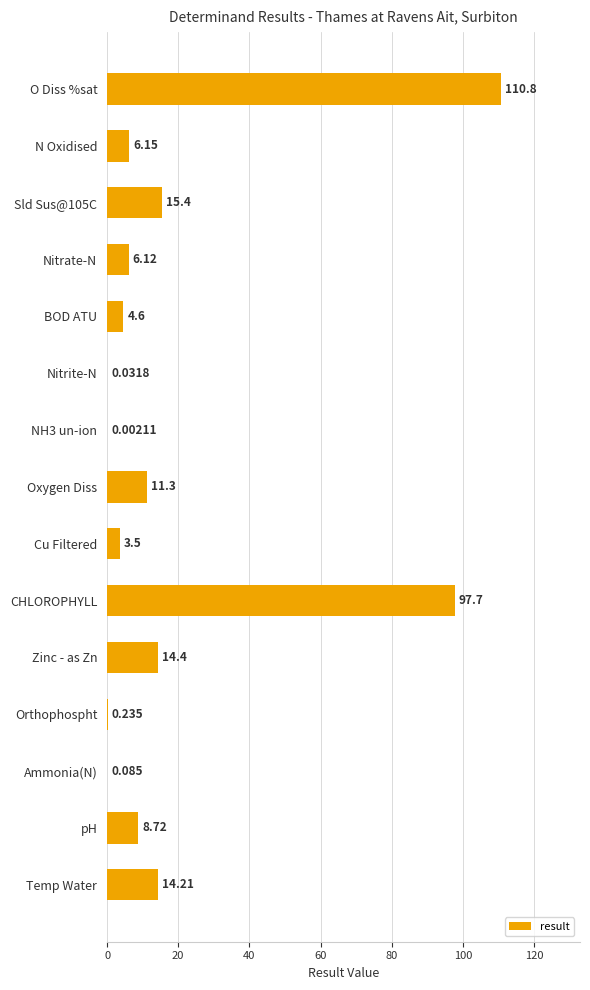

Between Oxygen Diss and Orthophospht, which is larger?

Oxygen Diss